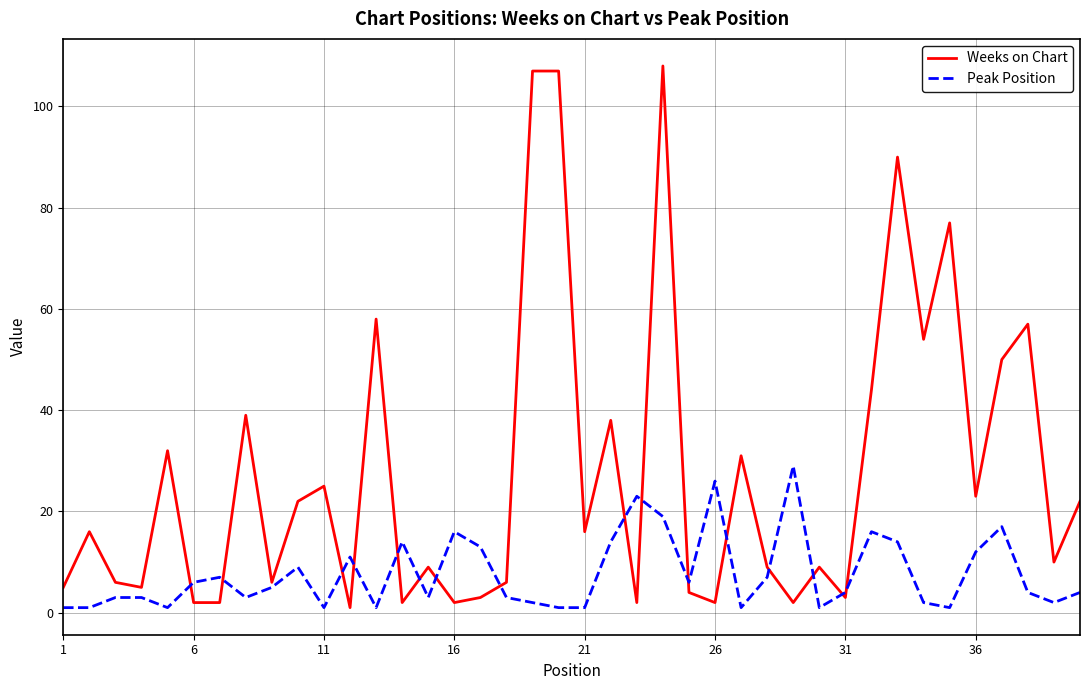

What is the difference between the maximum and minimum values in the Weeks on Chart series?

107